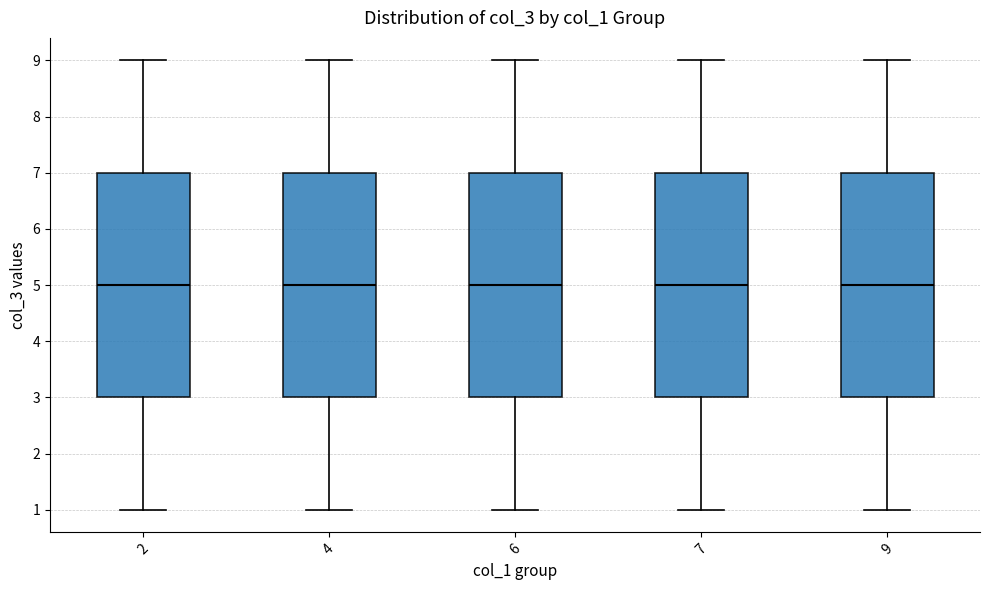

Where does the lower whisker of the box at x = 6 end on the y-axis? The values are not printed on the chart, so give them approximately, as read against the axis.

1